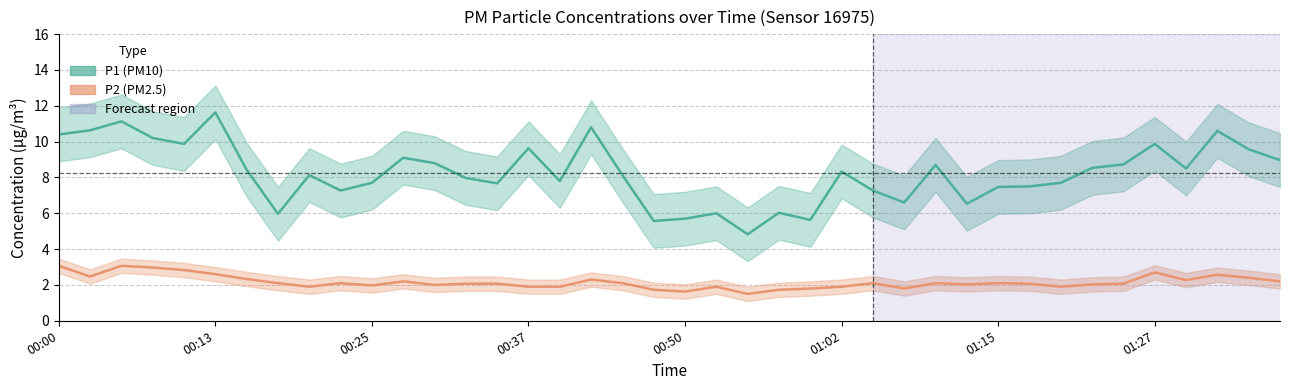

What is the smallest value displayed?

1.5